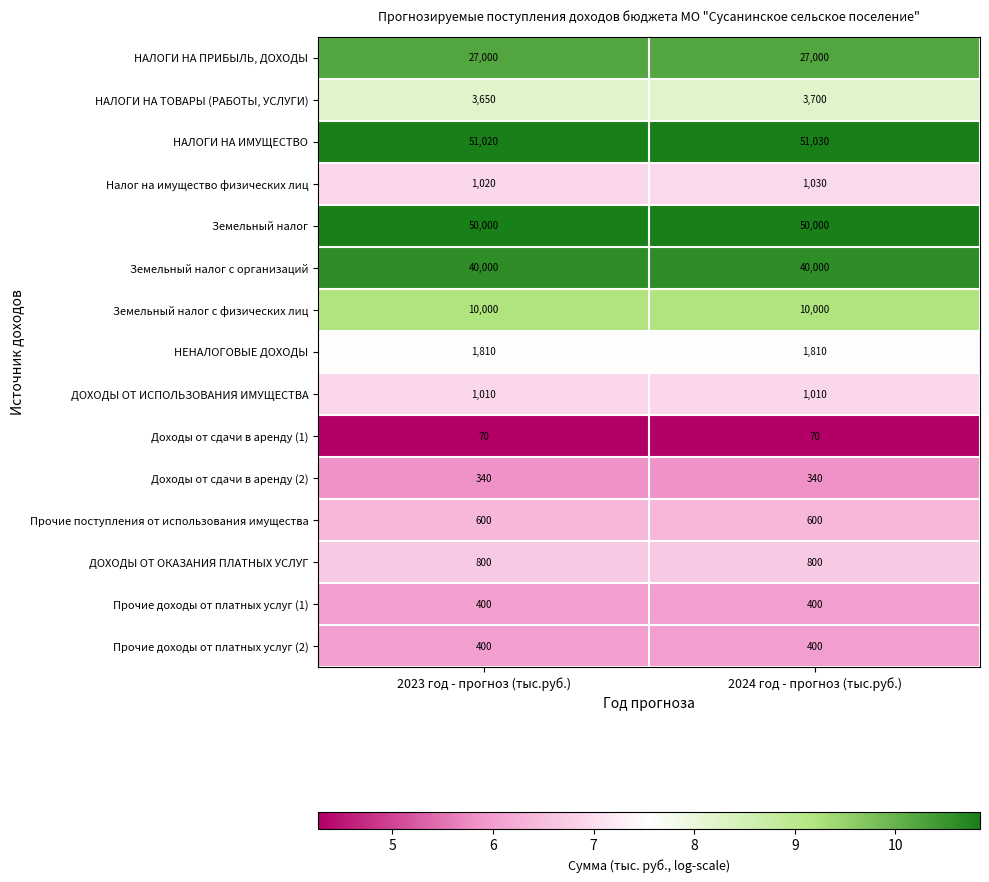

Which series has the largest total across all categories?

НАЛОГИ НА ИМУЩЕСТВО